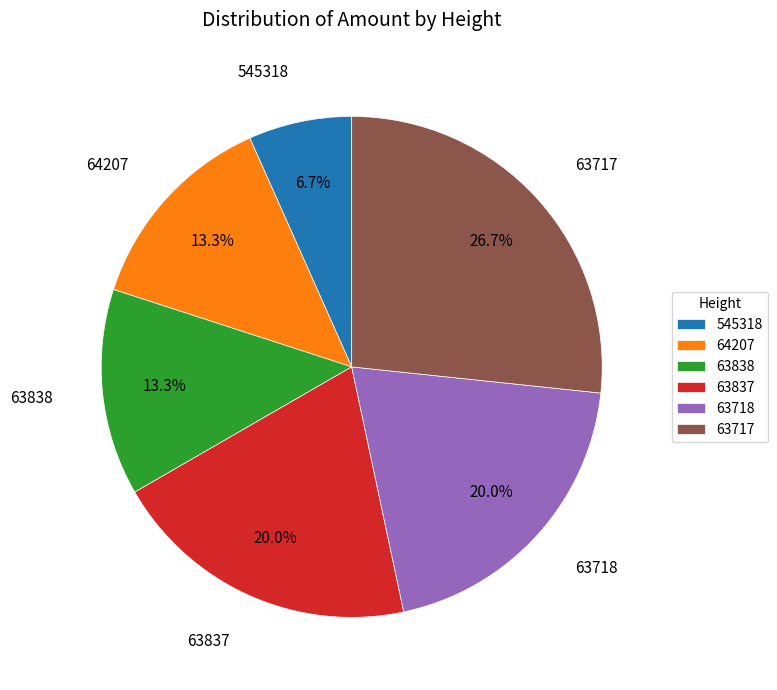

Combined, do 63837 and 63717 account for over 50%?

No